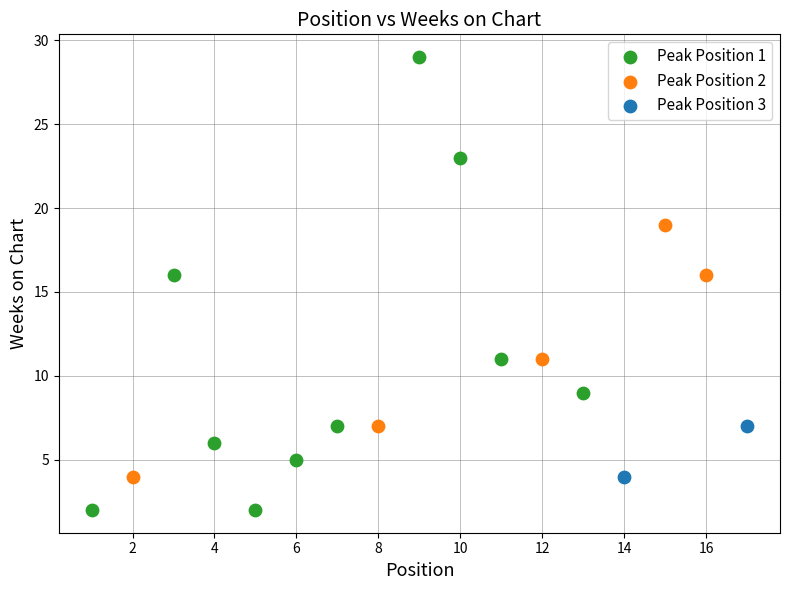

What are all the series names shown in the legend?

Peak Position 1, Peak Position 2, Peak Position 3